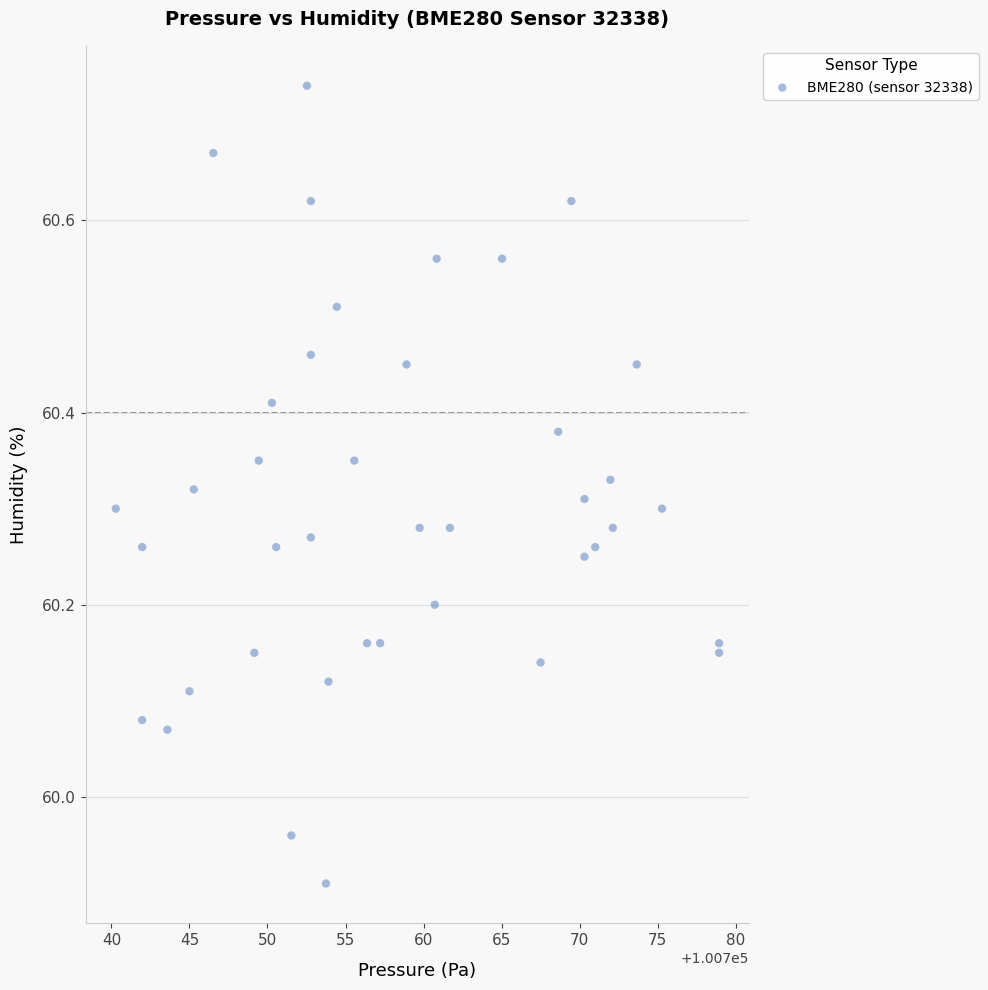

What is the range of X values (max minus min)?

38.7